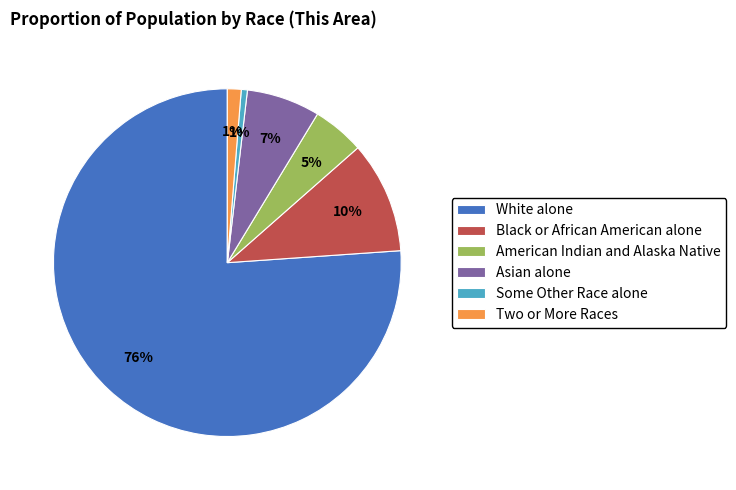

Do White alone and Black or African American alone together represent more than half of the pie?

Yes